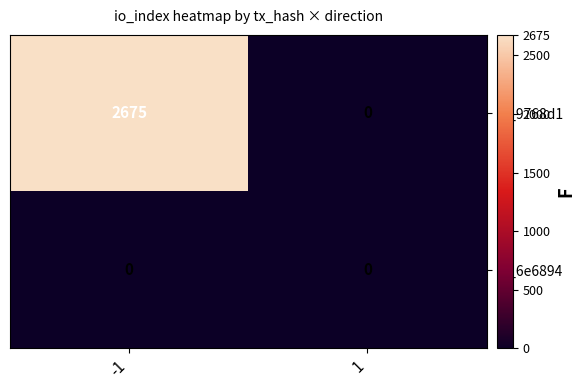

What is the approximate value of tx_9768d1 at -1?

2675